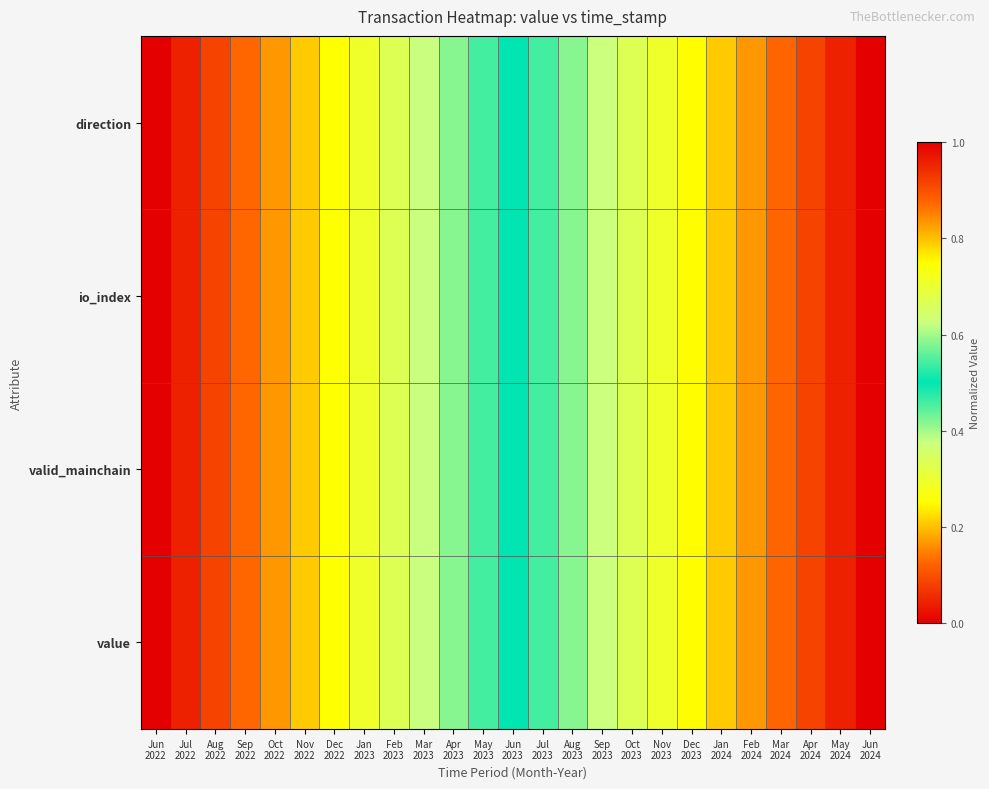

Which series changed the most between Aug 2023 and Dec 2023?

direction